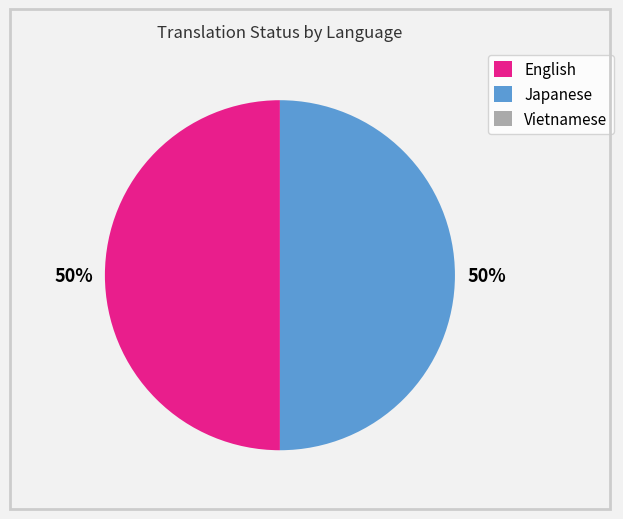

What percentage is the English slice, to the nearest percent?

50%